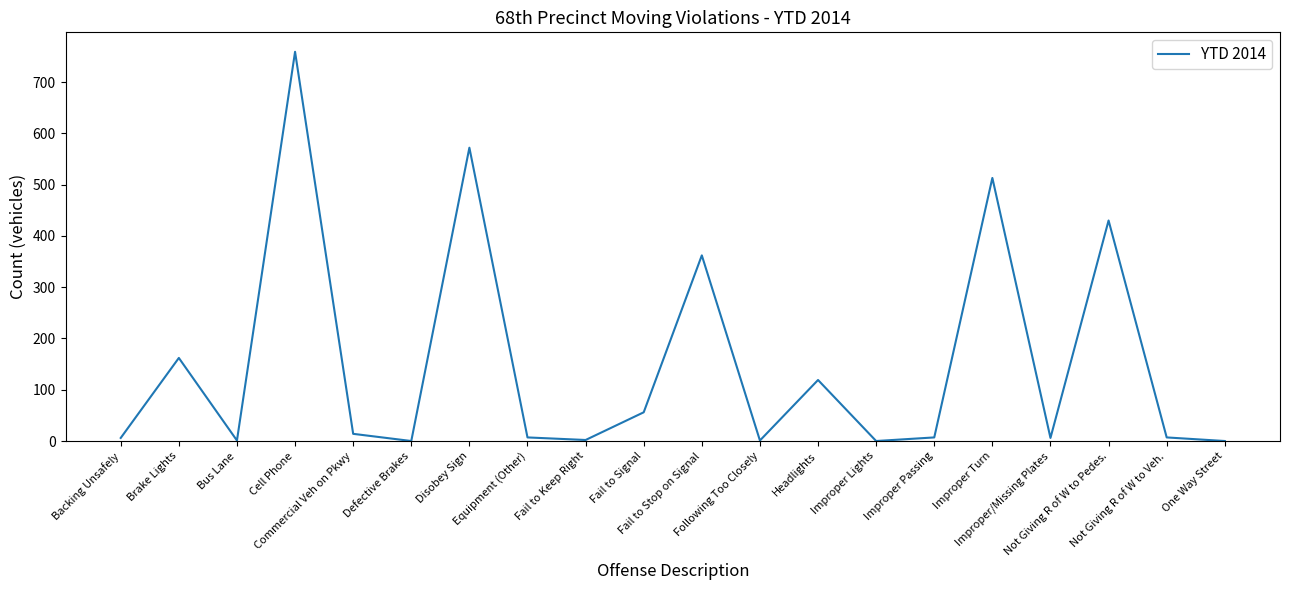

True or false: the data shows 998 at Cell Phone.

False